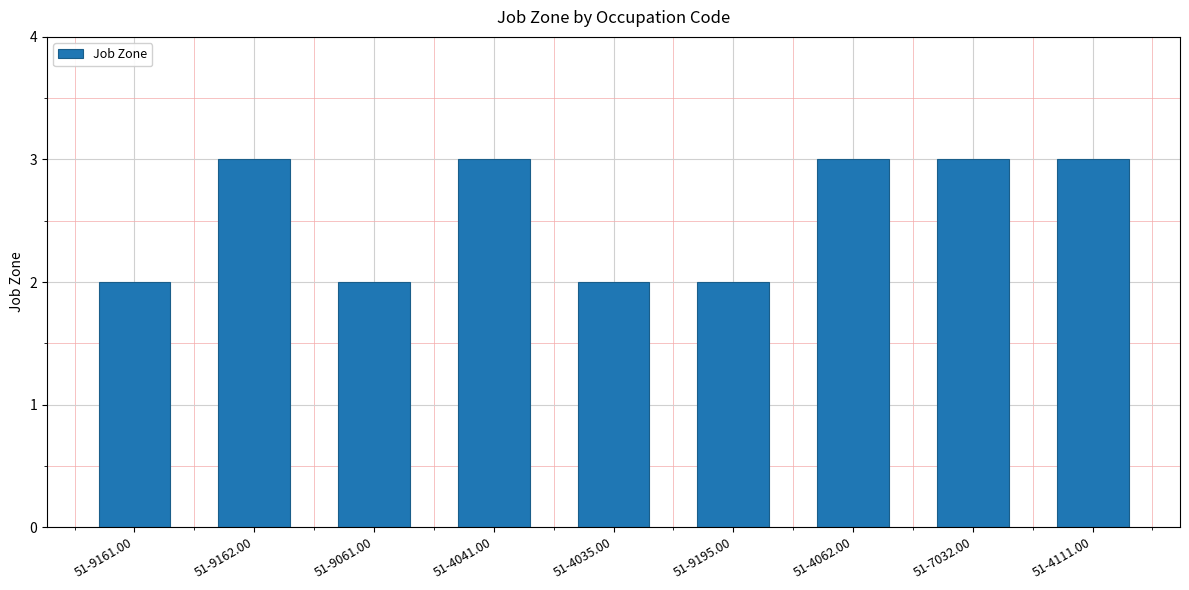

What is the average value?

3